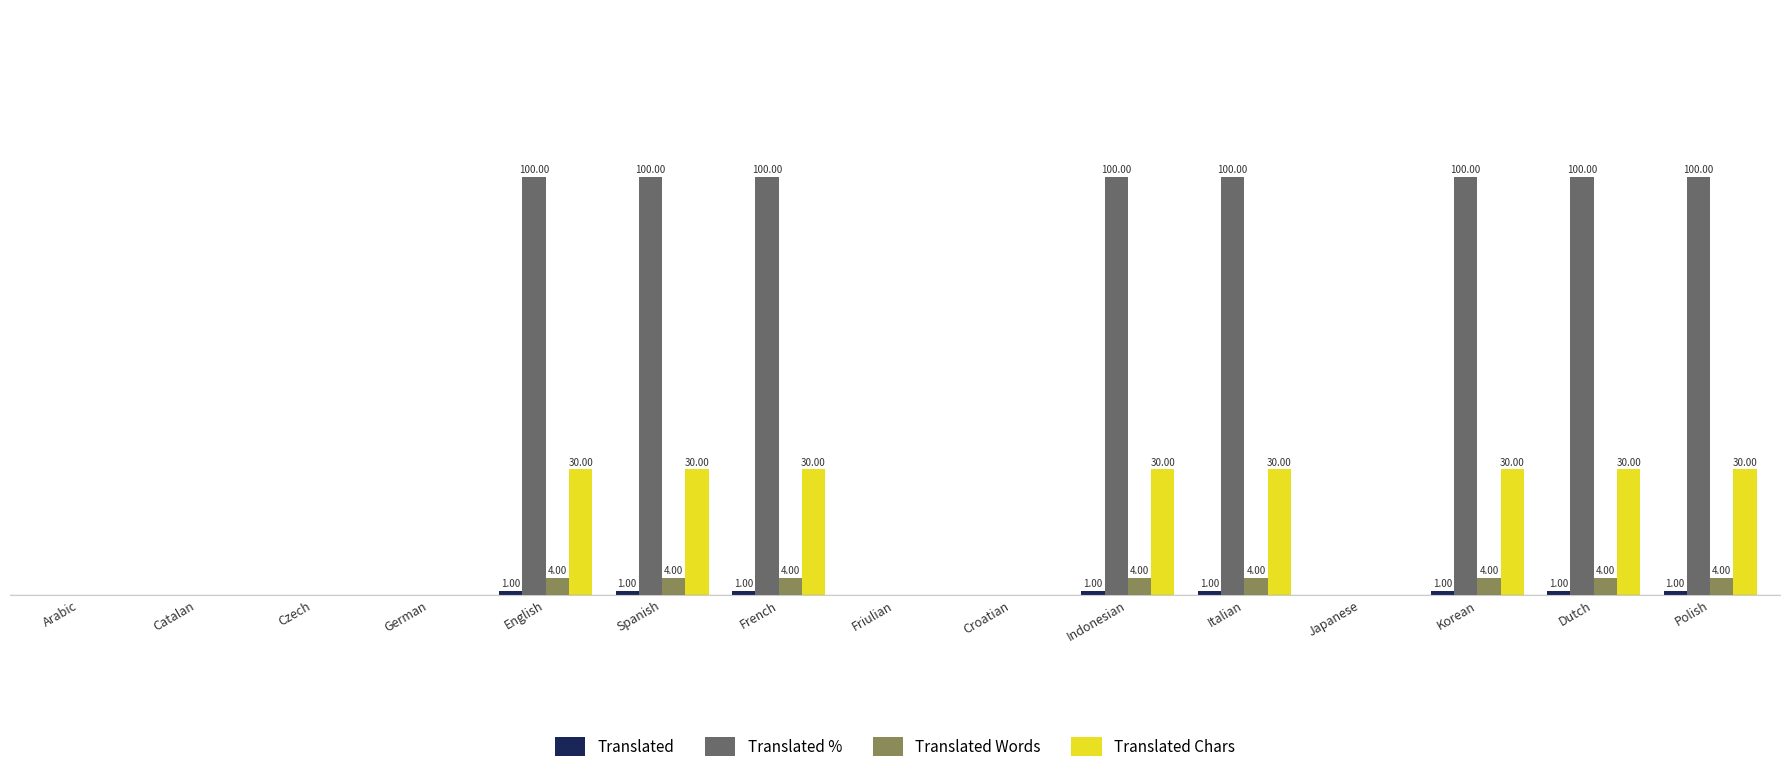

At how many categories does at least one series exceed 33?

8